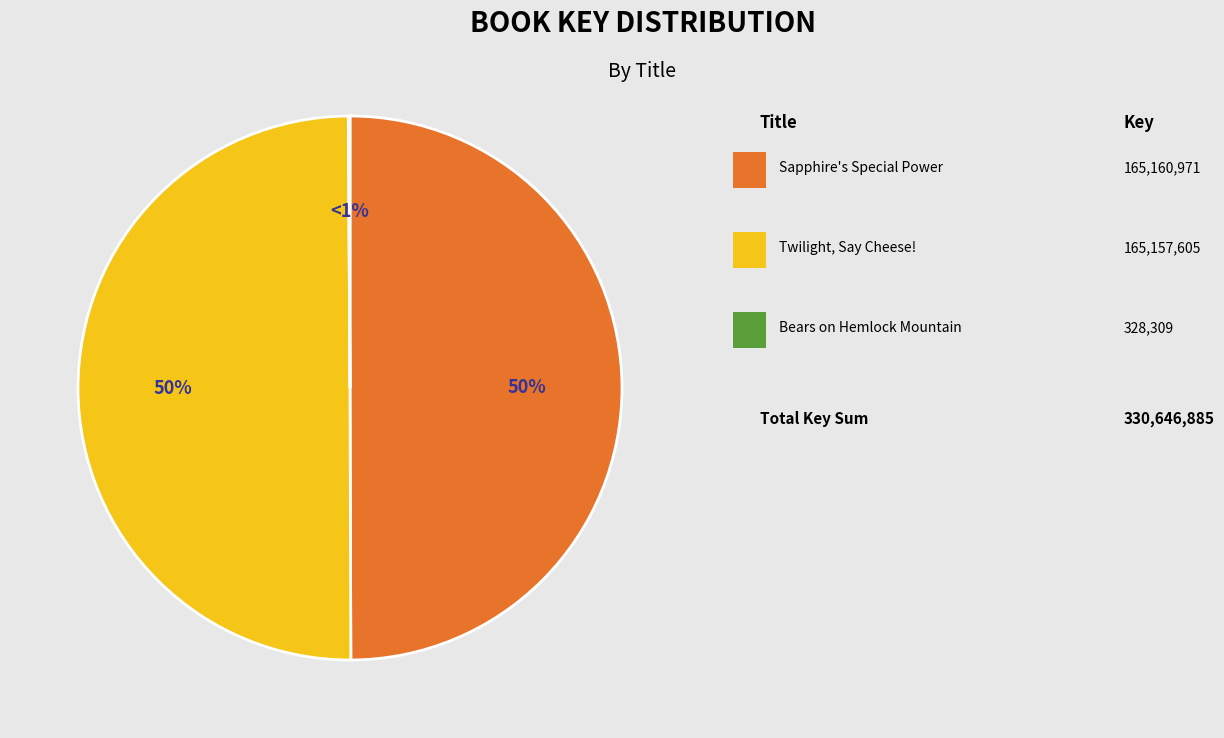

Is there a majority slice in this chart?

No